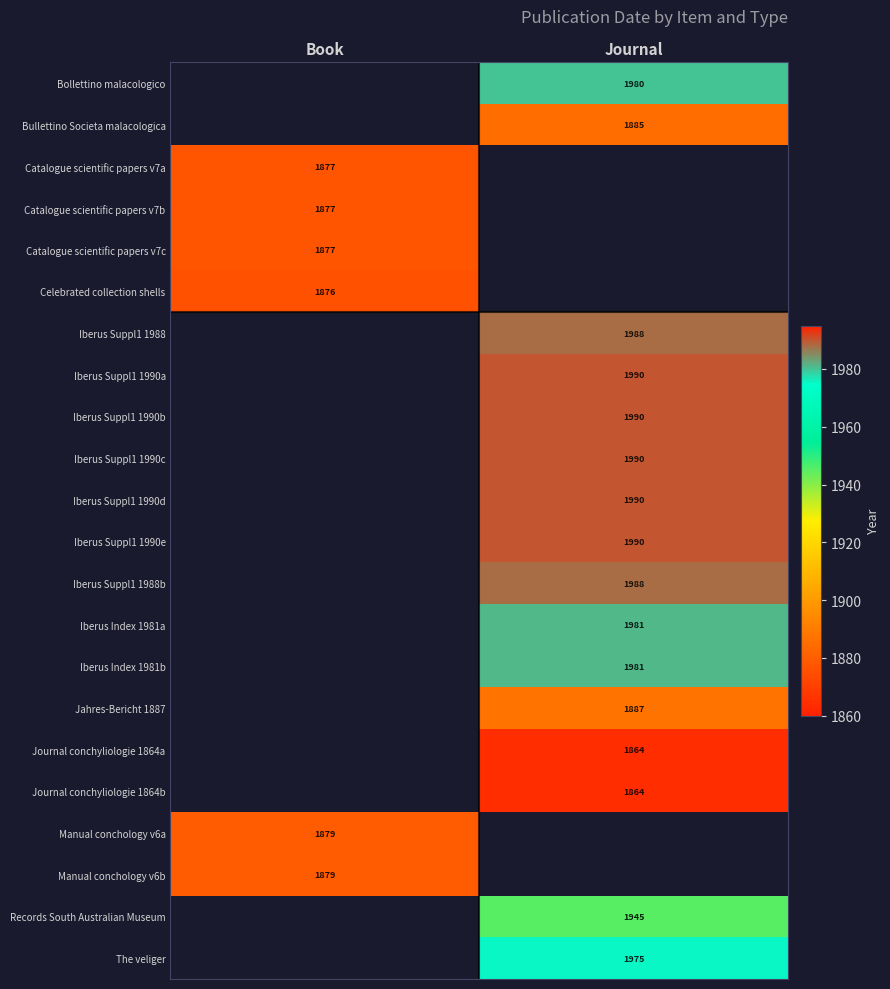

The Iberus Suppl1 1990a series shows 1255 at Journal. True or false?

False